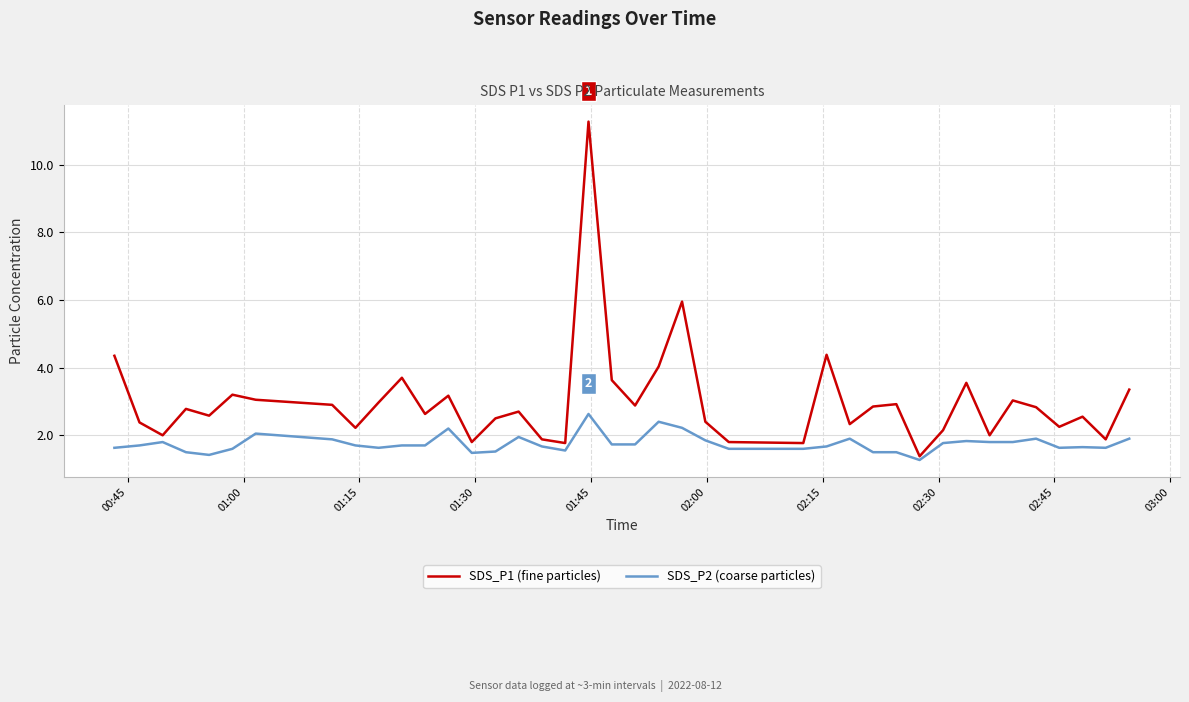

What is the lowest value of the SDS_P2 (coarse particles) series?

1.3